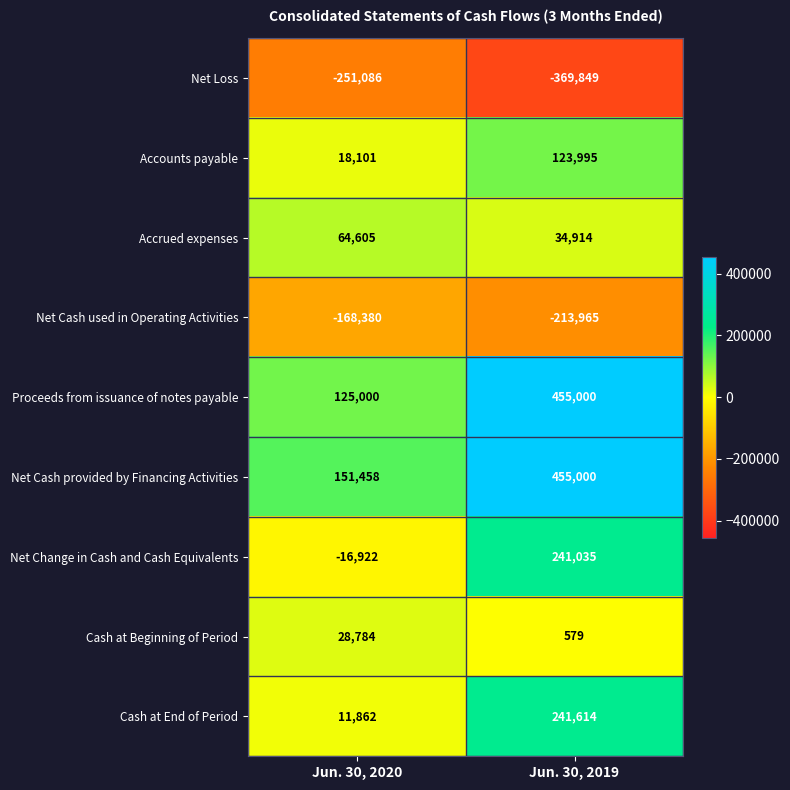

What is the difference between the Cash at Beginning of Period values at Jun. 30, 2019 and Jun. 30, 2020?

28205